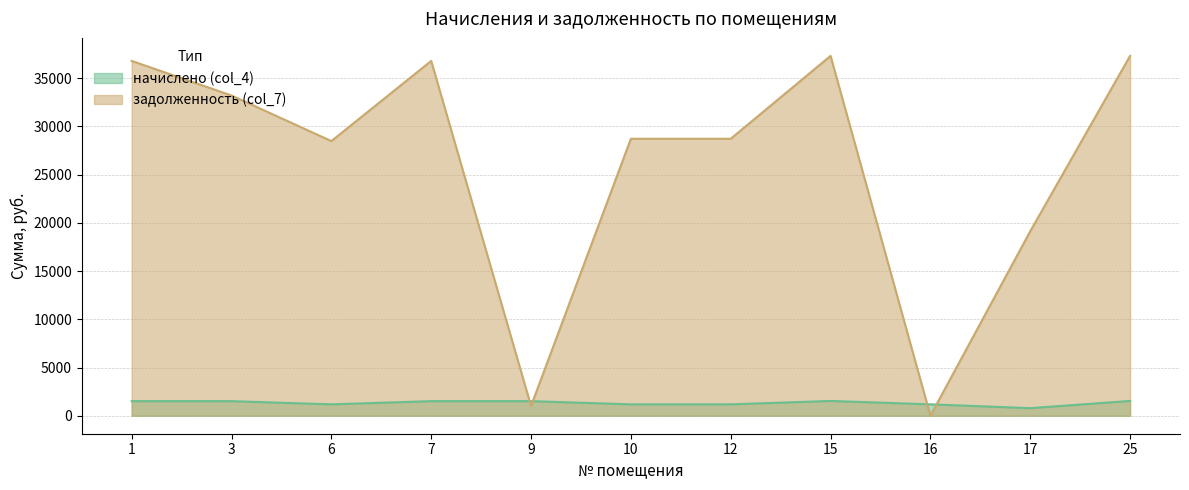

Between 3 and 12, which series saw the biggest shift?

задолженность (col_7)